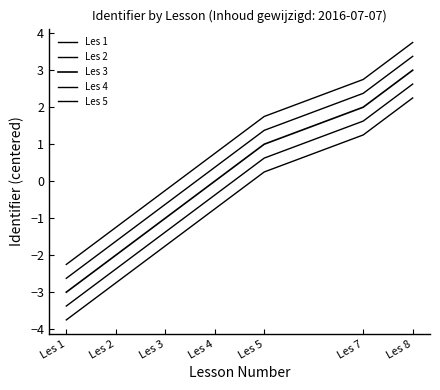

How many lines are shown in the chart?

5